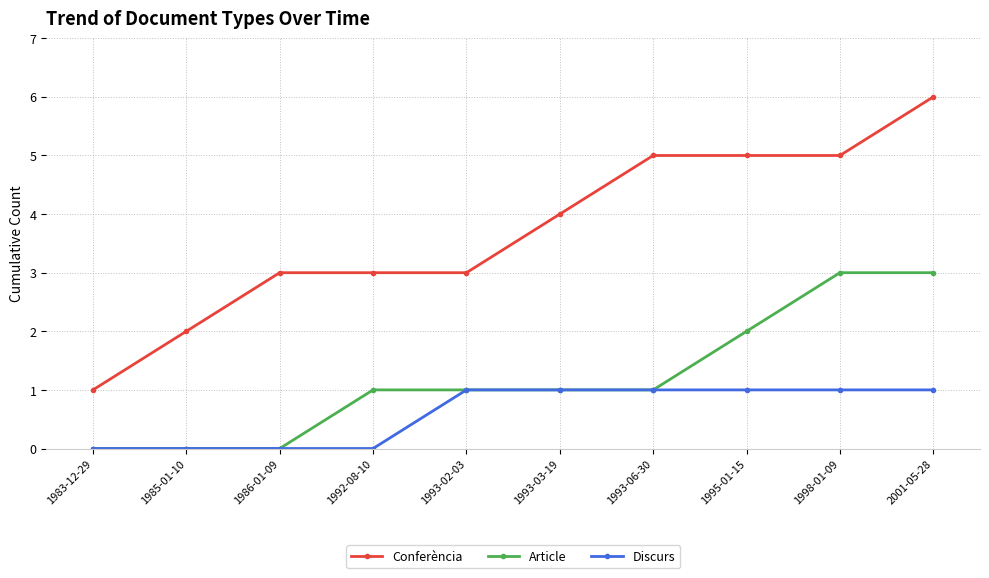

True or false: Discurs has a value of 0 at 1985-01-10.

True